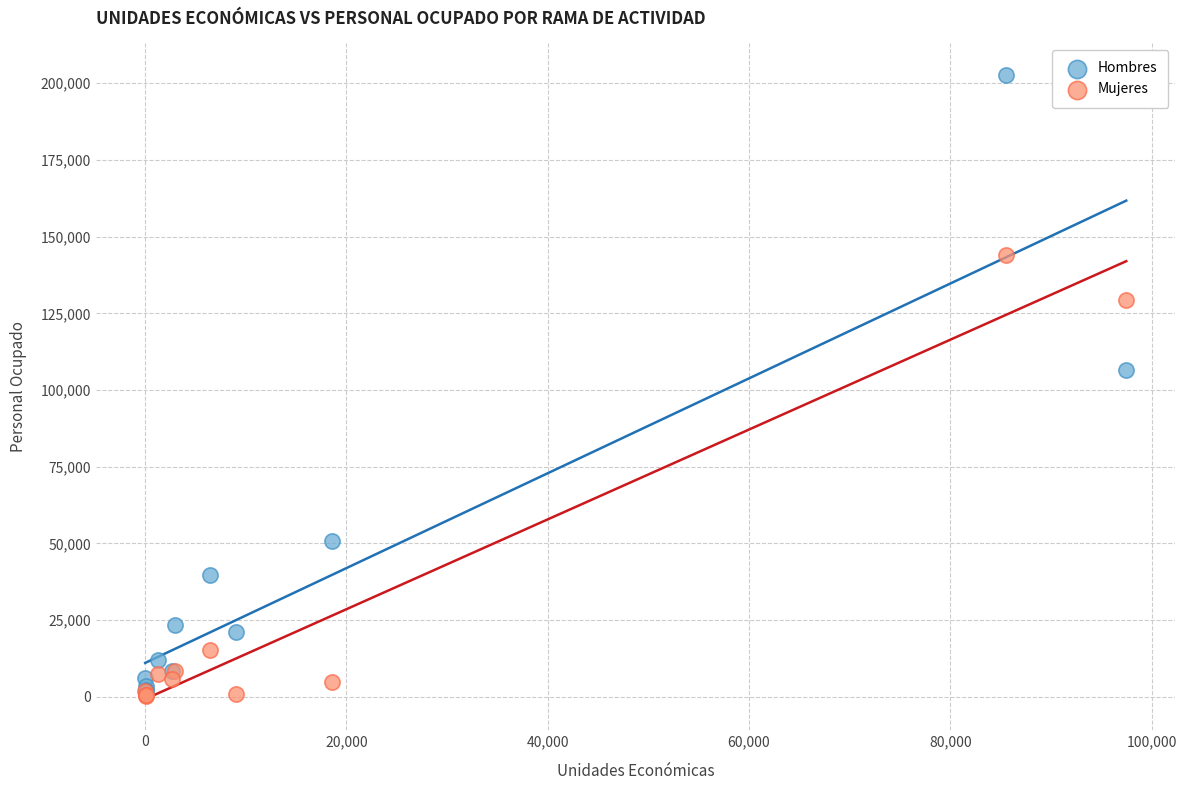

Which series contains the highest Y value?

Hombres